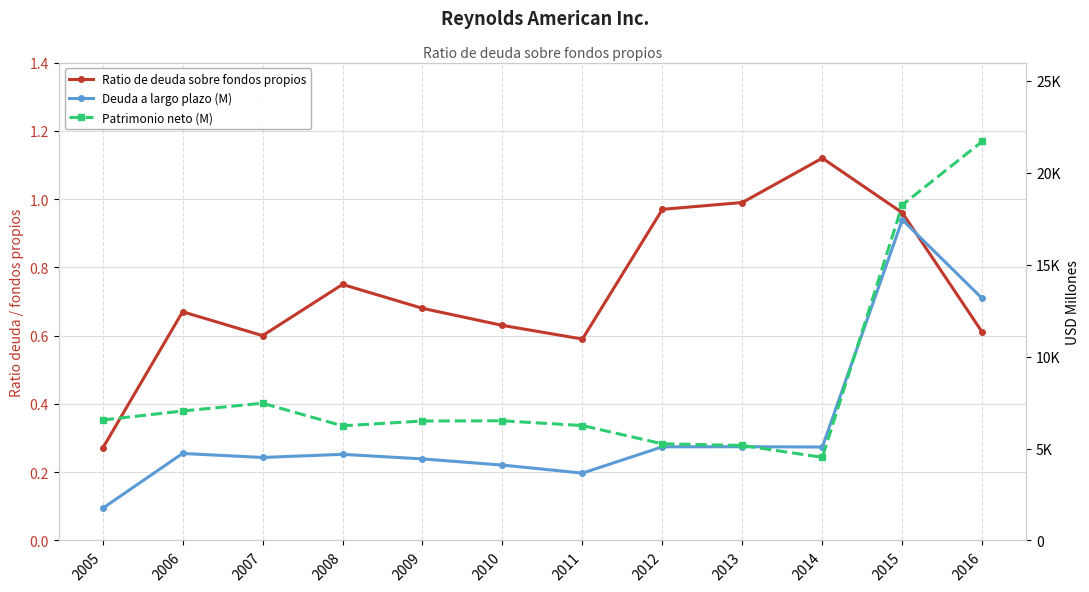

Which category has the lowest value in the Ratio de deuda sobre fondos propios series?

2005